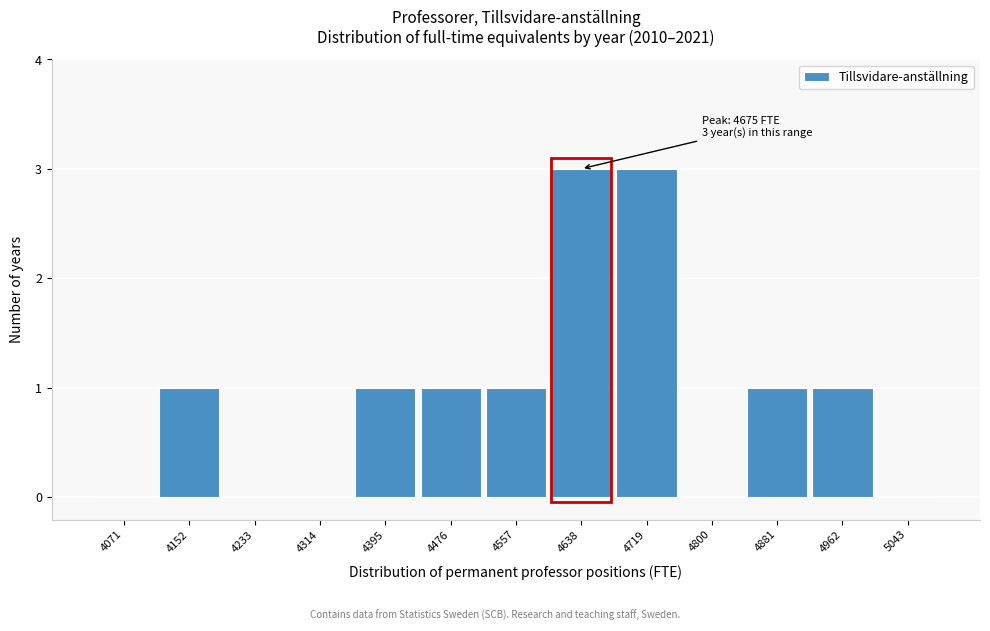

Reading left to right, what are all the values shown in this chart?

4071=0	4152=1	4233=0	4314=0	4395=1	4476=1	4557=1	4638=3	4719=3	4800=0	4881=1	4962=1	5043=0